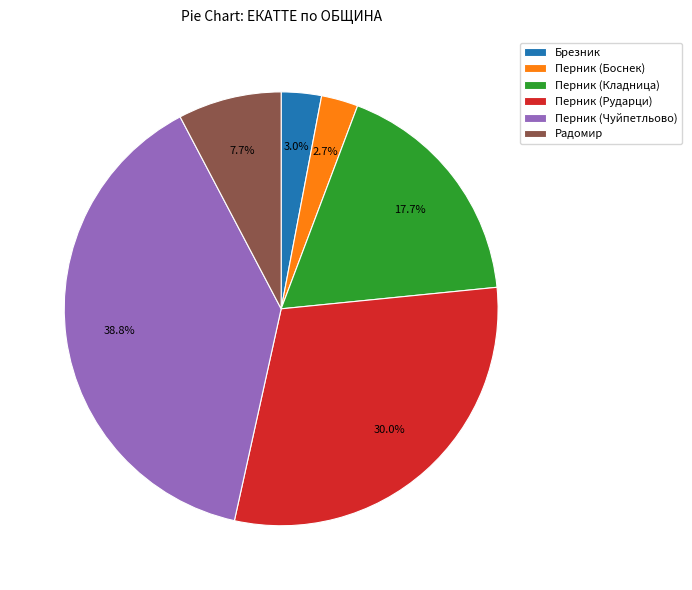

What percentage is NOT represented by Перник (Боснек)?

97.3%